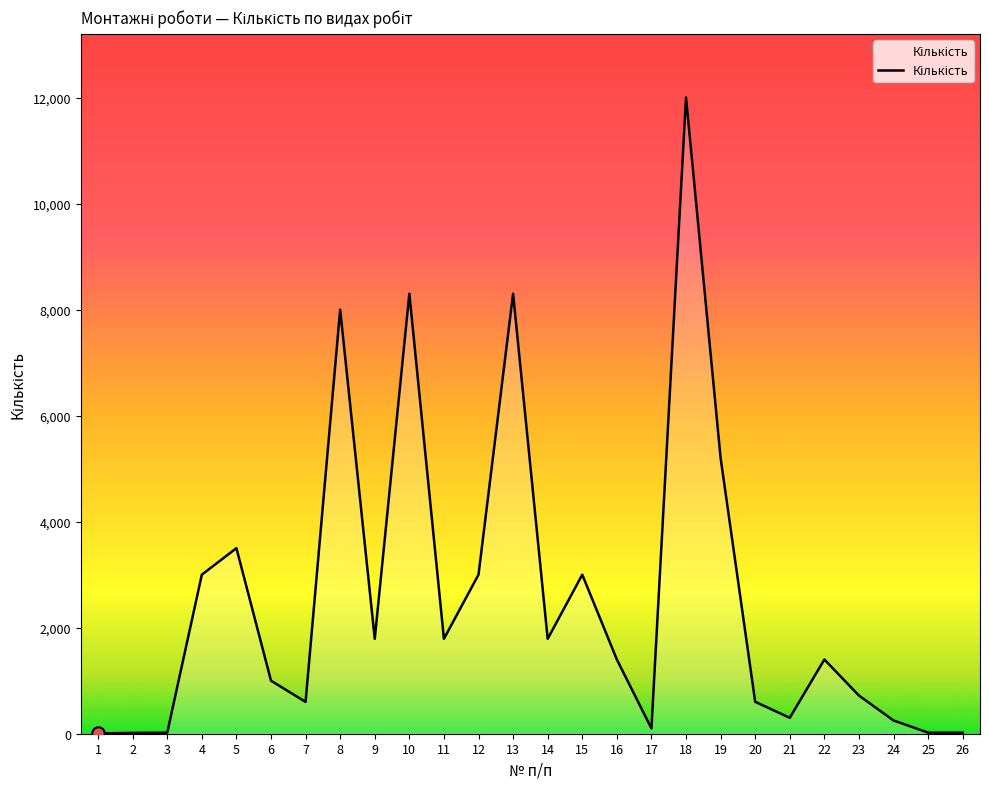

Approximately how many times larger is the value at 19 compared to 9?

2.9